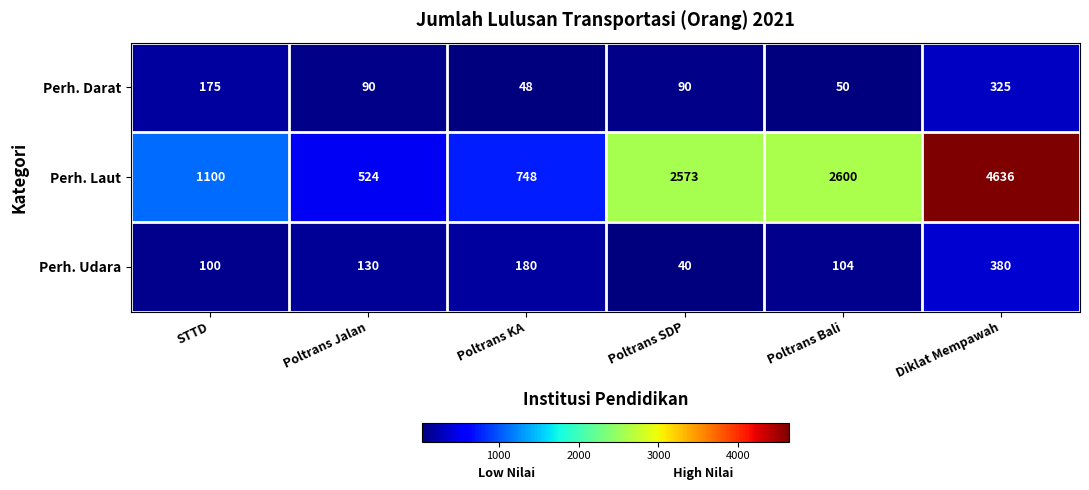

Reading right to left, what are all the values shown in this chart?

Perh. Darat: 325	50	90	48	90	175
Perh. Laut: 4636	2600	2573	748	524	1100
Perh. Udara: 380	104	40	180	130	100